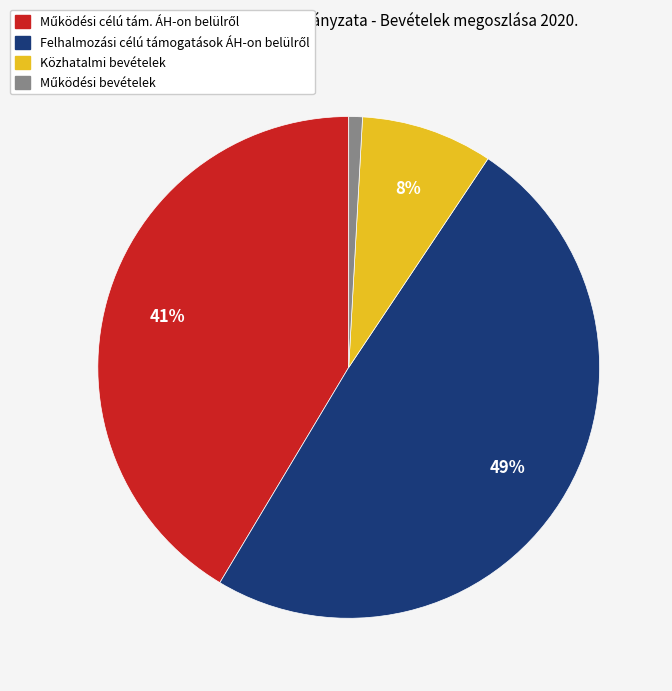

What percentage is the Közhatalmi bevételek slice, to the nearest percent?

8%